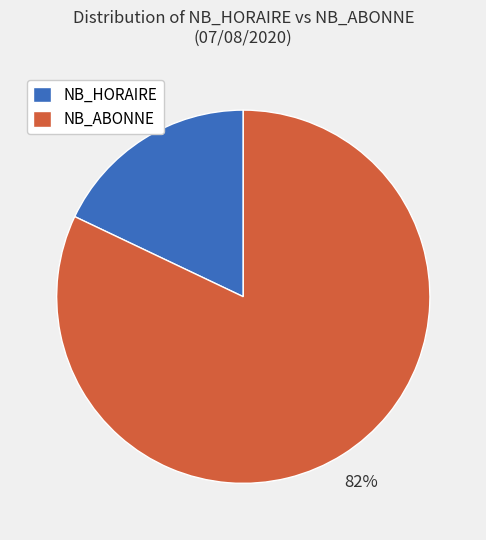

To the nearest percent, what portion does NB_ABONNE represent?

82%